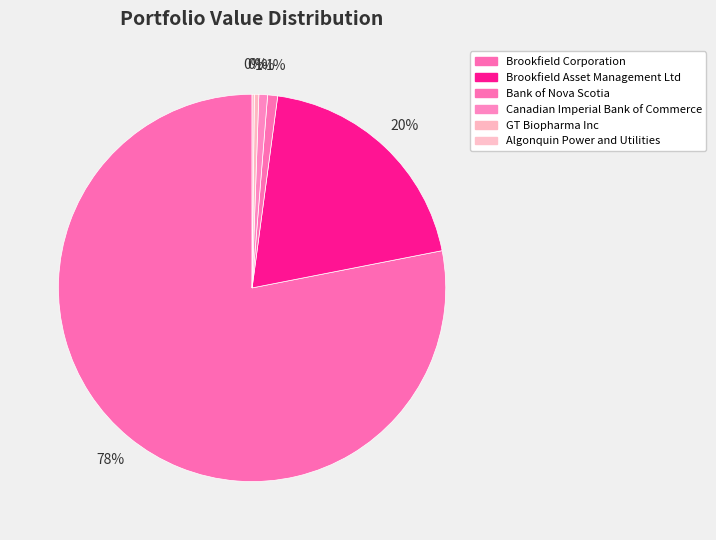

What is the smallest slice in the pie chart?

Algonquin Power and Utilities